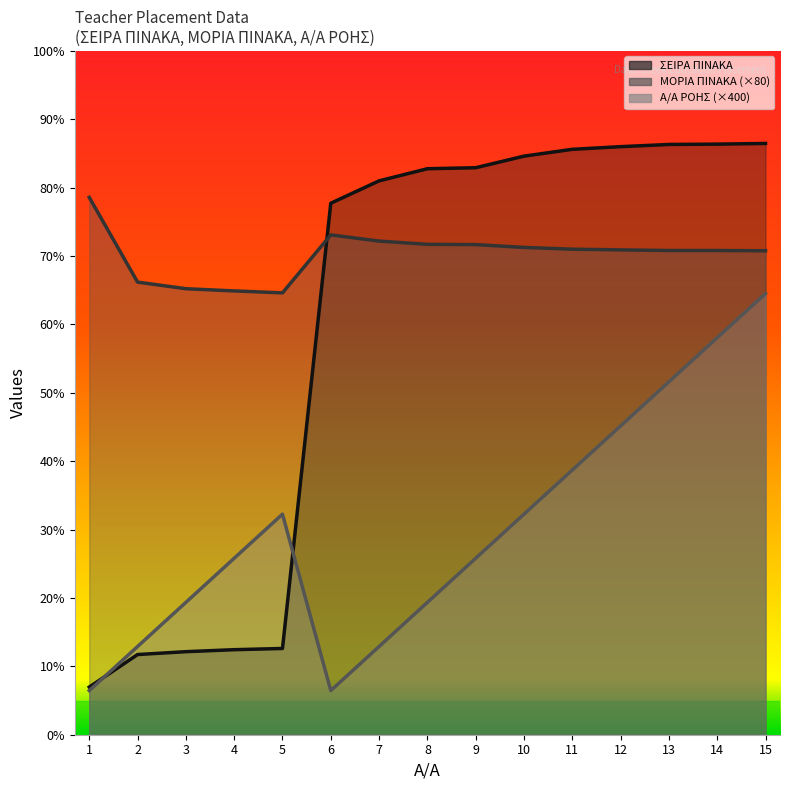

Reading left to right, what are all the values shown in this chart?

ΣΕΙΡΑ ΠΙΝΑΚΑ: 432.0	727.0	753.0	771.0	782.0	4819.0	5022.0	5132.0	5141.0	5246.0	5308.0	5332.0	5352.0	5355.0	5361.0
ΜΟΡΙΑ ΠΙΝΑΚΑ: 4872.0	4104.0	4044.0	4024.0	4006.4	4532.0	4476.0	4446.4	4444.0	4418.4	4402.4	4396.0	4390.4	4390.4	4388.0
Α/Α ΡΟΗΣ: 400.0	800.0	1200.0	1600.0	2000.0	400.0	800.0	1200.0	1600.0	2000.0	2400.0	2800.0	3200.0	3600.0	4000.0